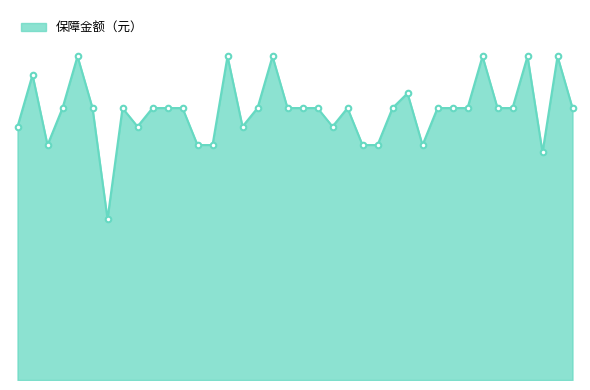

Is this an area chart (filled region under the line)?

Yes